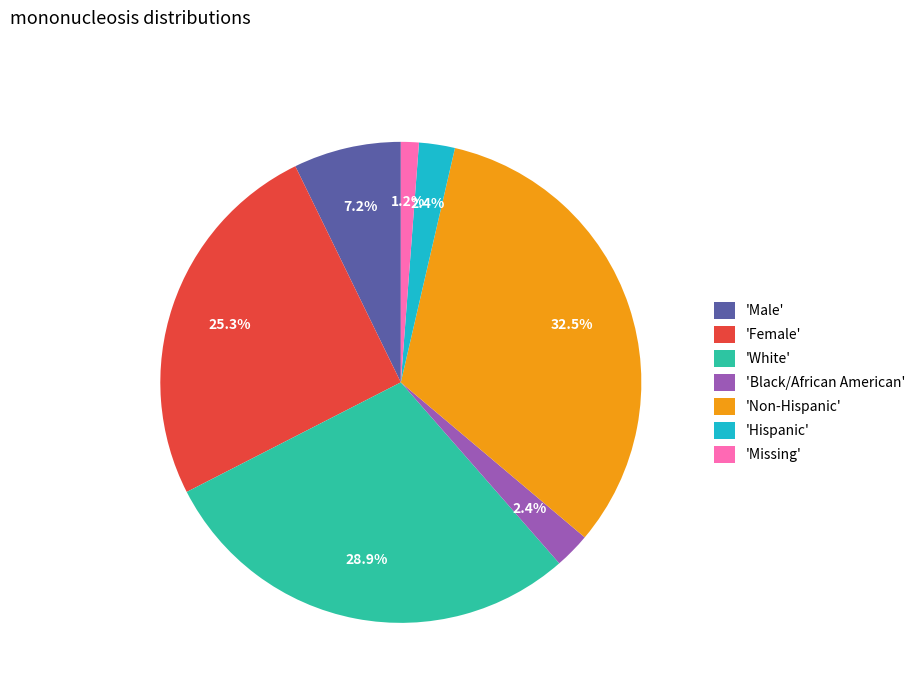

What is the largest slice in the pie chart?

'Non-Hispanic'